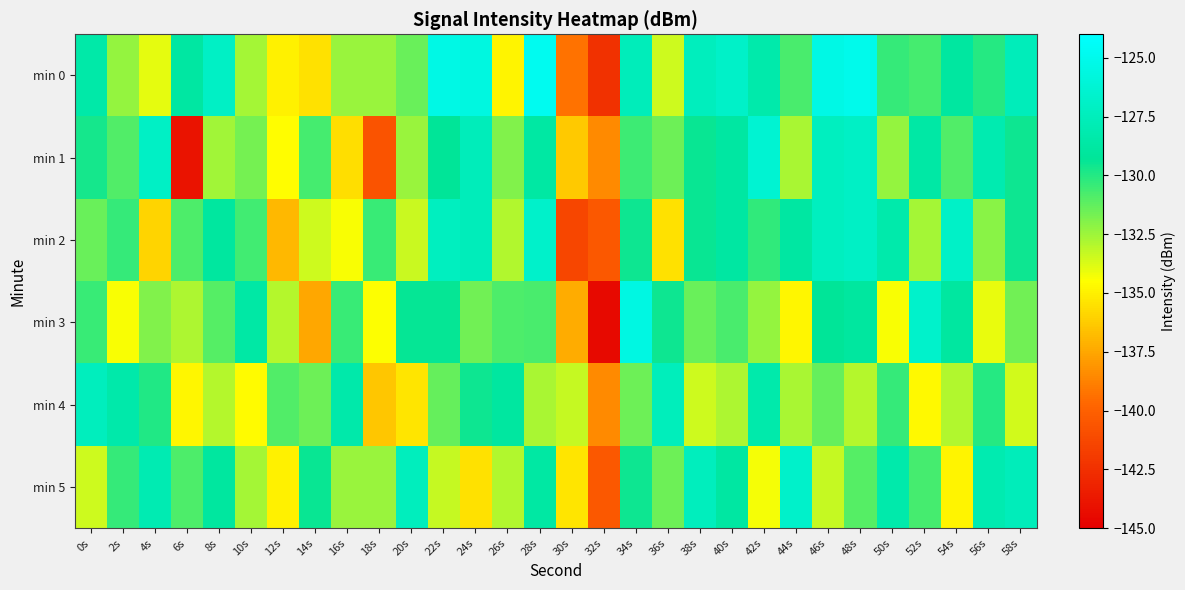

At how many categories does at least one series exceed -127?

13